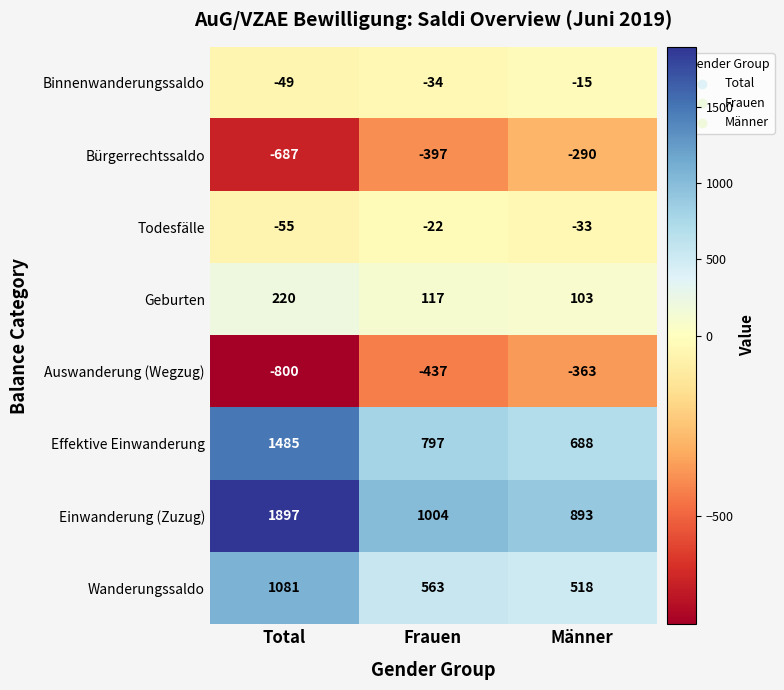

What is the difference between the maximum and minimum values in the Effektive Einwanderung series?

797